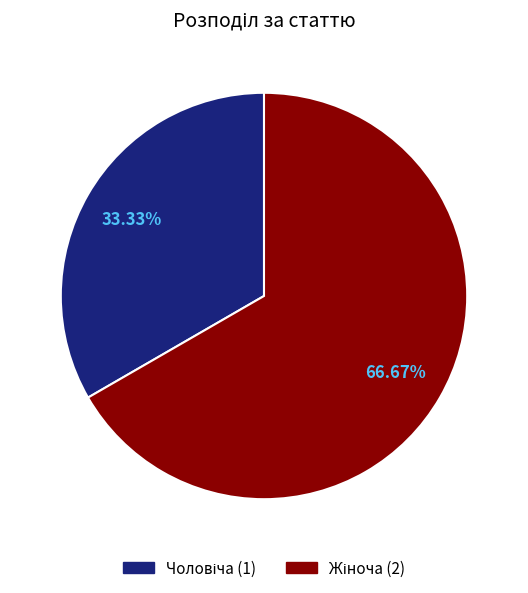

Is there any slice that represents more than half of the pie?

Yes